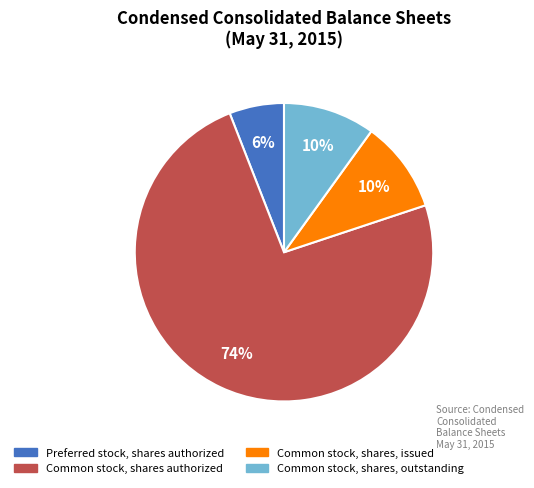

Combined, do Common stock, shares, issued and Preferred stock, shares authorized account for over 50%?

No